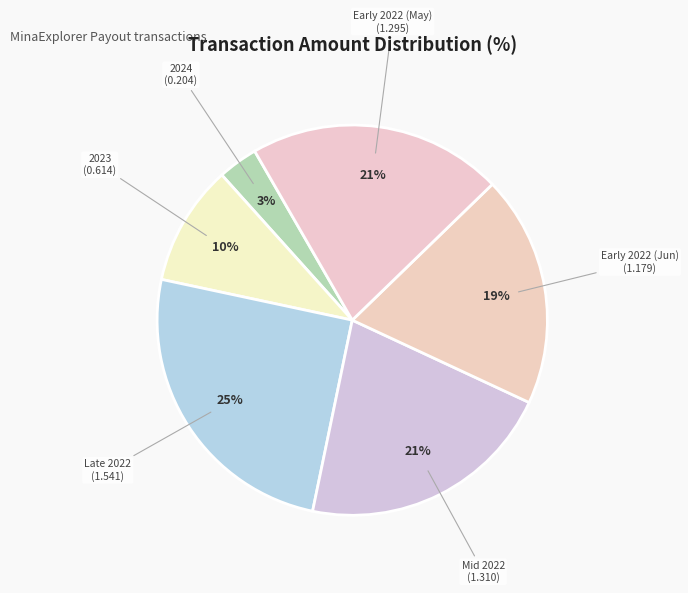

Does any single category account for the majority?

No